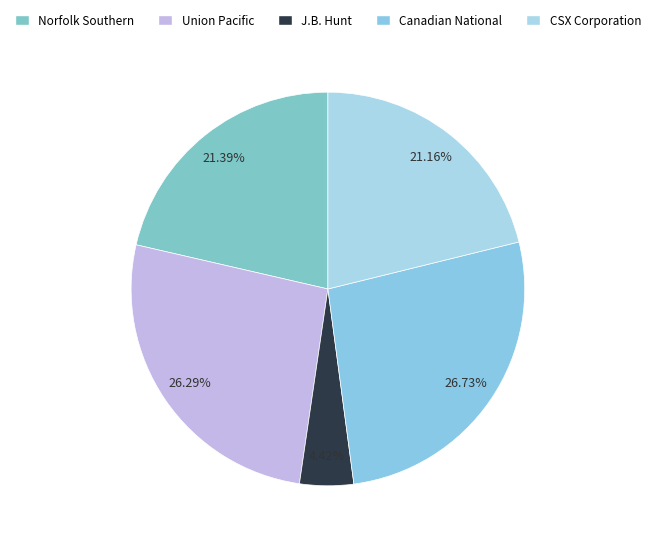

How many segments does this pie chart have?

5